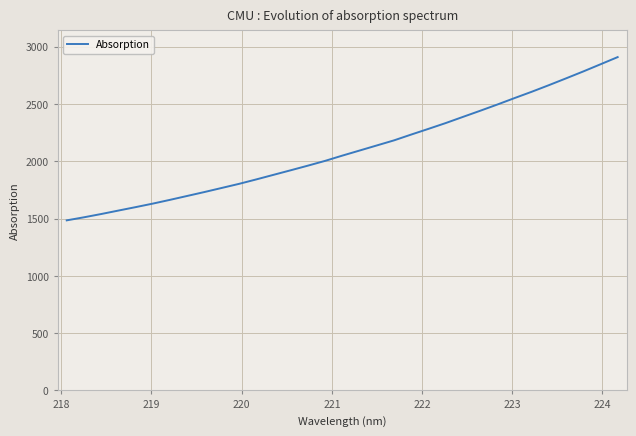

What is the difference between the maximum and minimum values?

1424.7